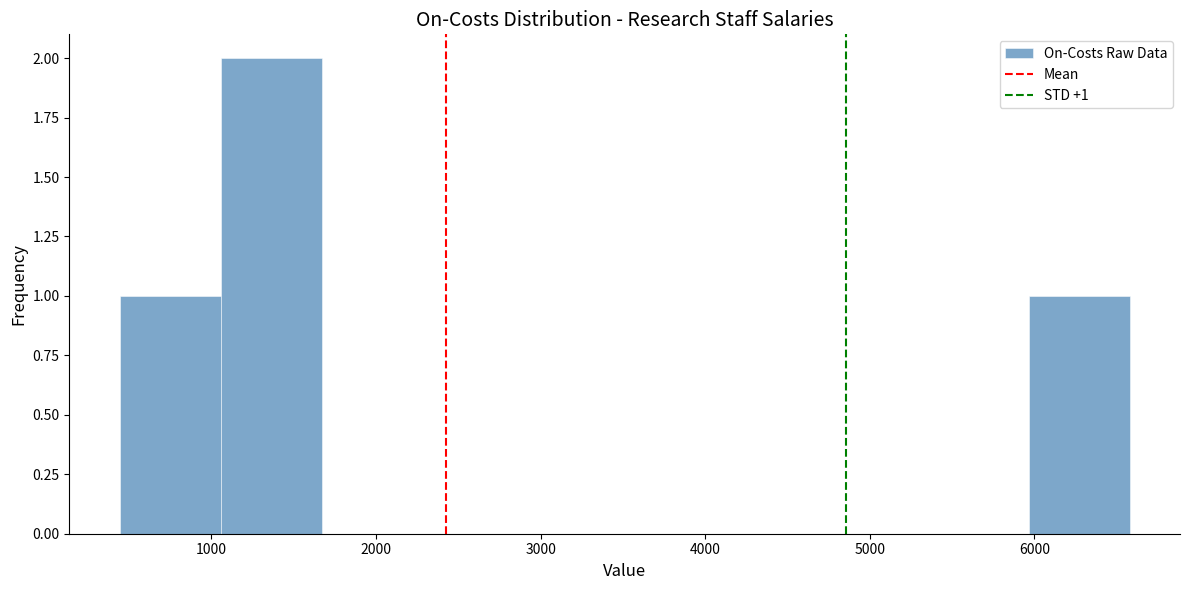

Which range on the x-axis has the tallest bar?

1100 to 1700